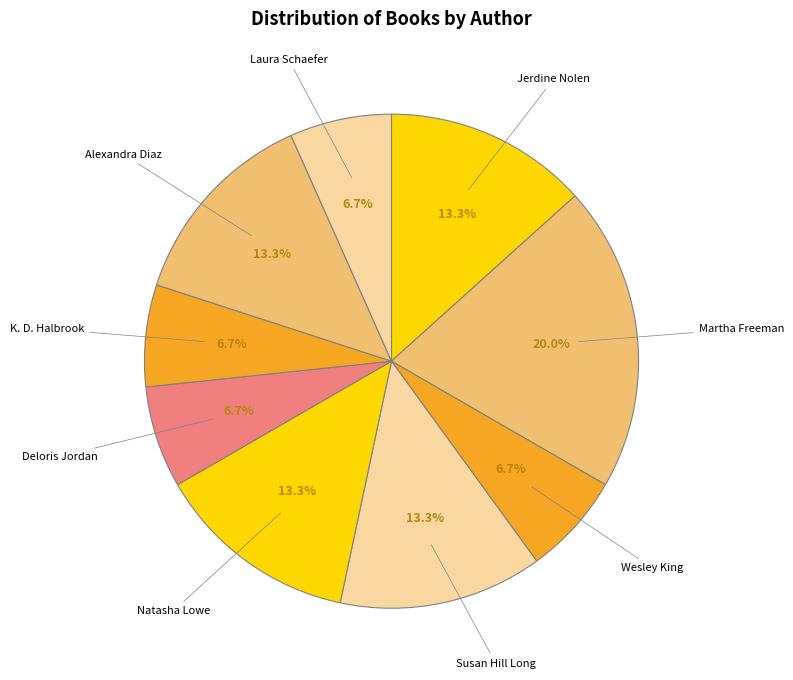

Is there any slice that represents more than half of the pie?

No